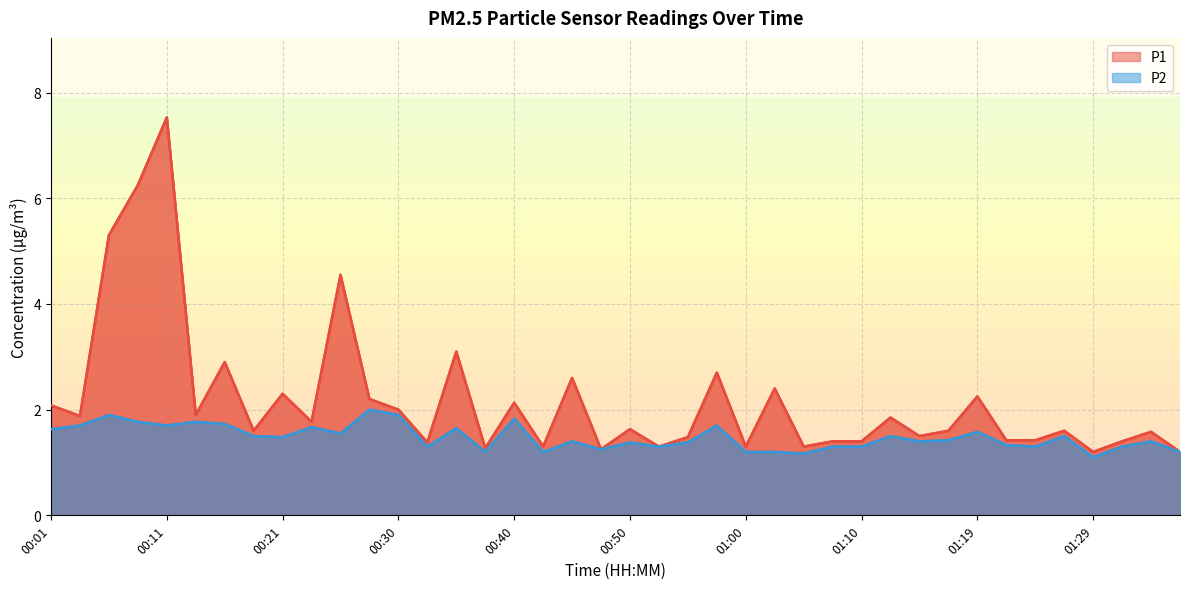

How many interior local valleys does the P1 series have?

13